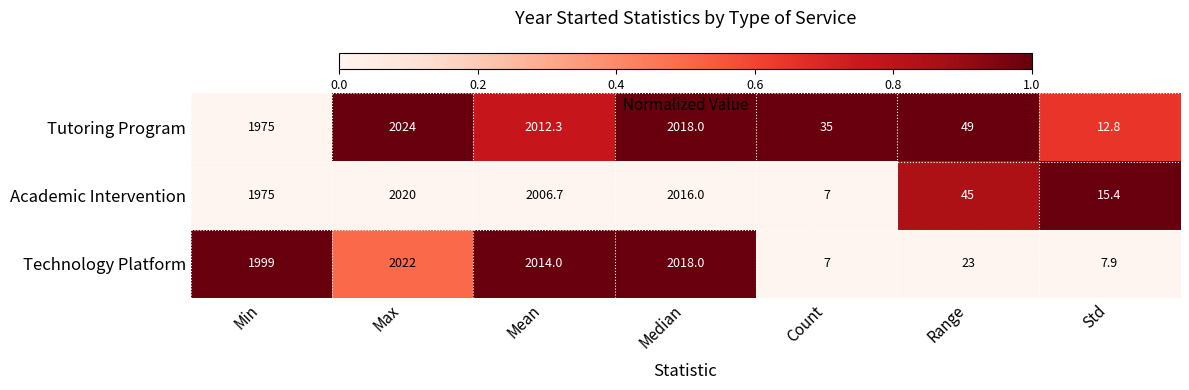

Which category has the highest value across all series?

Max